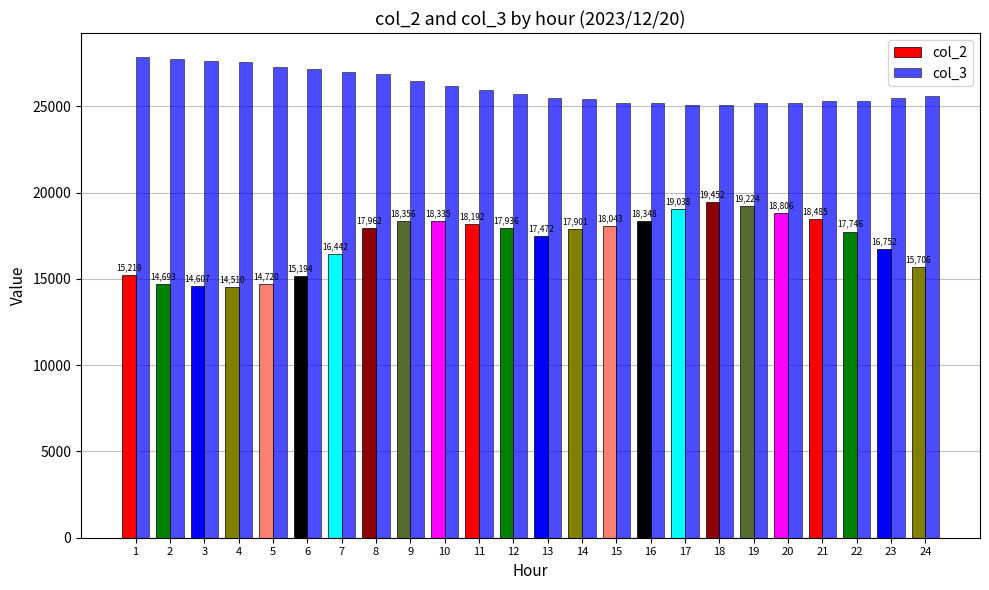

At which category is the sum across all series the highest?

8